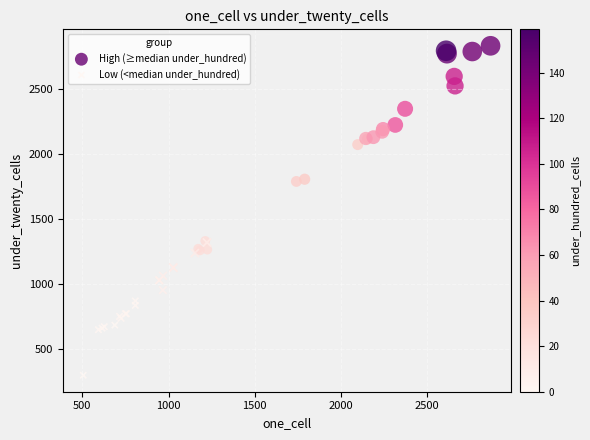

Which series reaches the maximum Y coordinate?

High (≥median under_hundred)